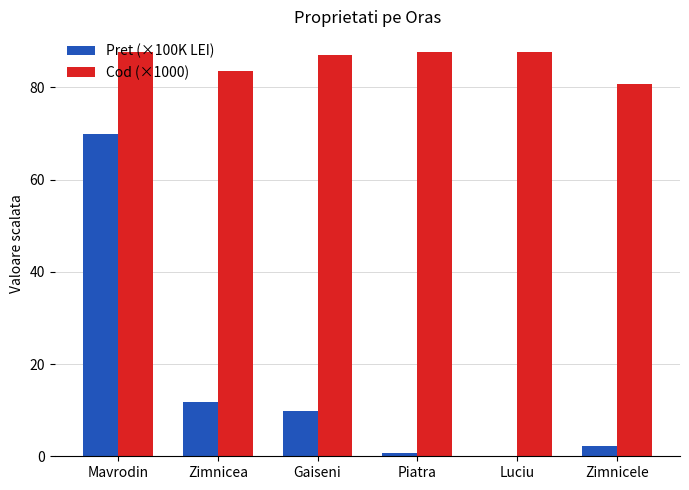

Which series has the largest total across all categories?

Cod (×1000)